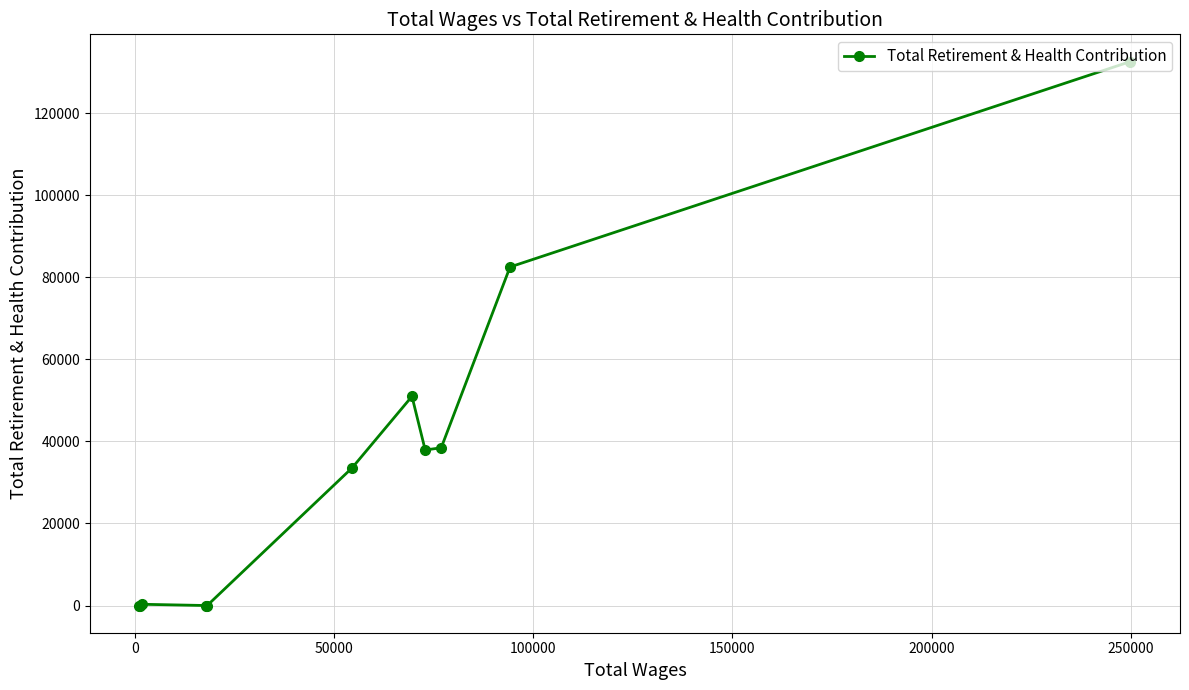

What is the difference between the second highest and minimum values?

82549